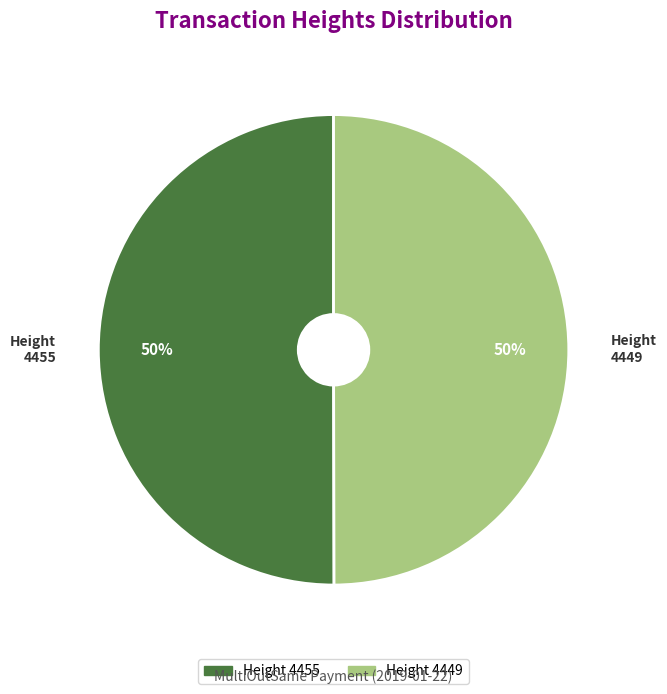

What is the smallest slice in the pie chart?

4449